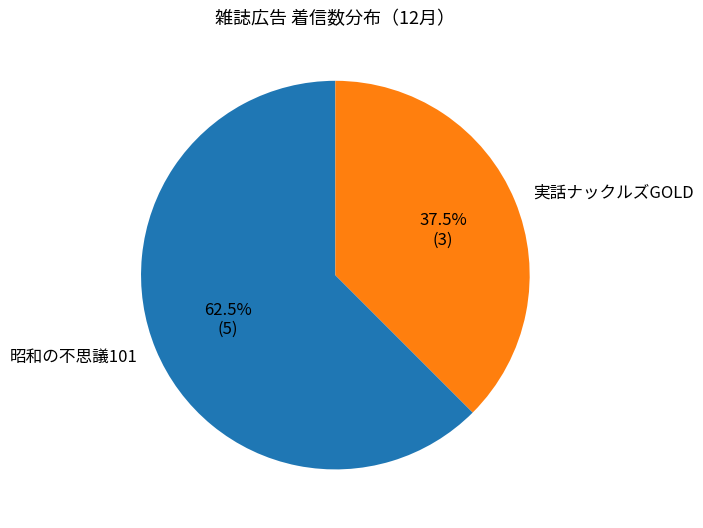

What is the largest slice in the pie chart?

昭和の不思議101